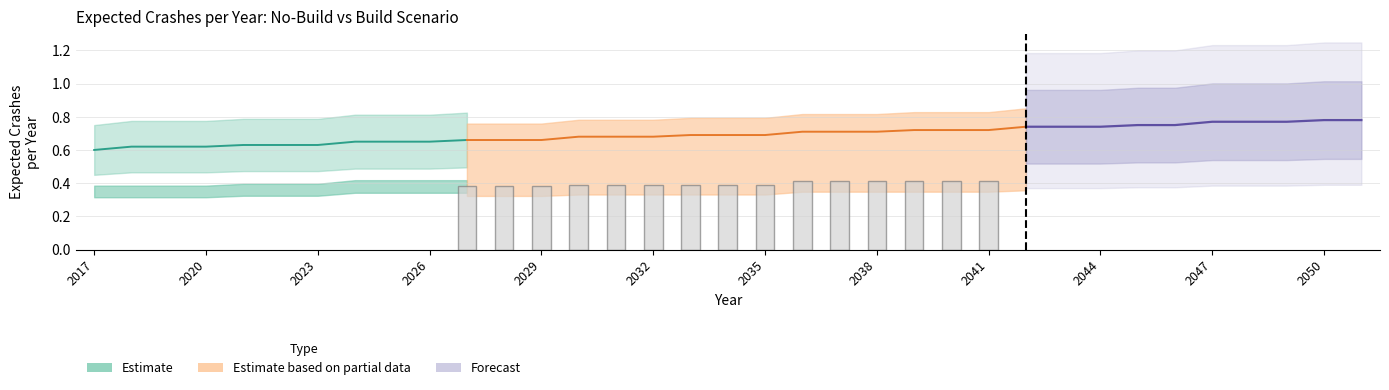

Which has a higher value, 2028 or 2051?

2051